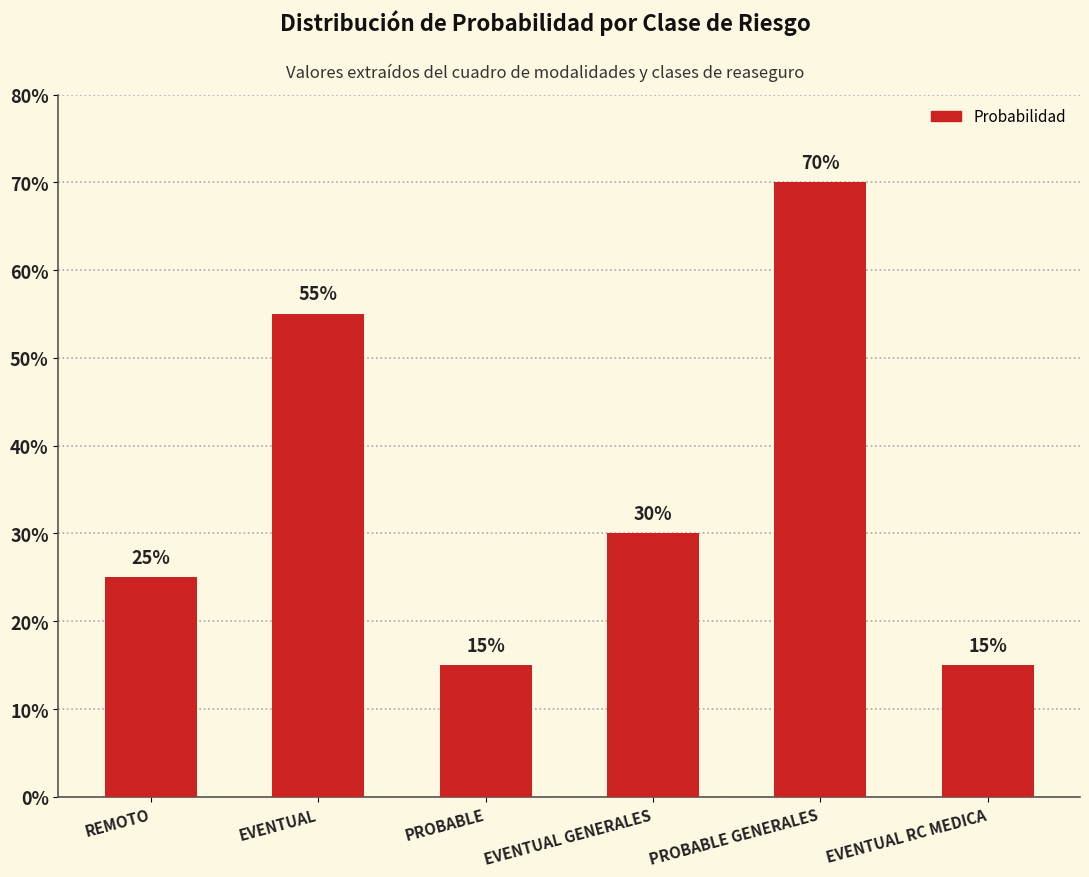

Are the bars horizontal?

No